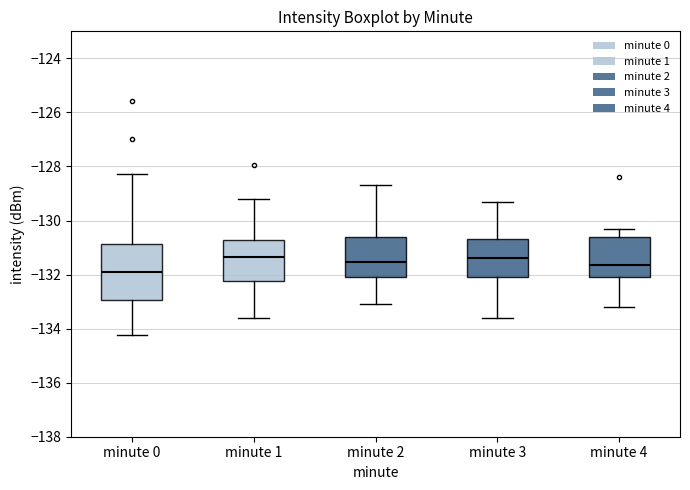

Where does the upper whisker of the box for minute 0 end on the y-axis? The values are not printed on the chart, so give them approximately, as read against the axis.

-128.2